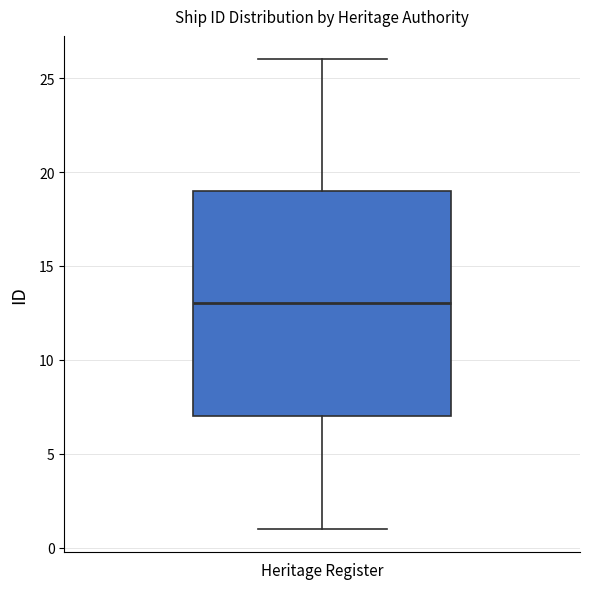

Where does the lower whisker of the box for Heritage Register end on the y-axis? The values are not printed on the chart, so give them approximately, as read against the axis.

1